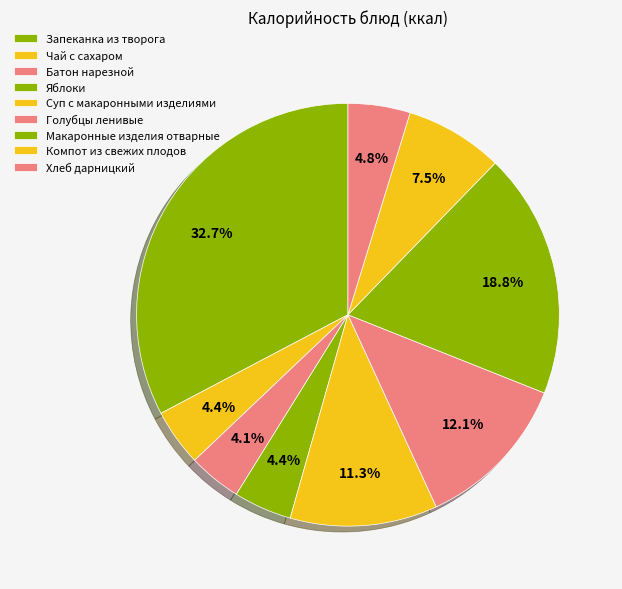

To the nearest percent, what portion does Запеканка из творога represent?

33%